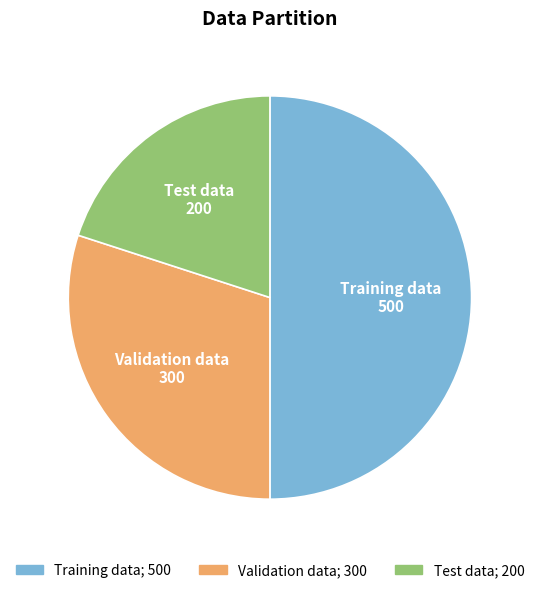

How many slices are in this pie chart?

3